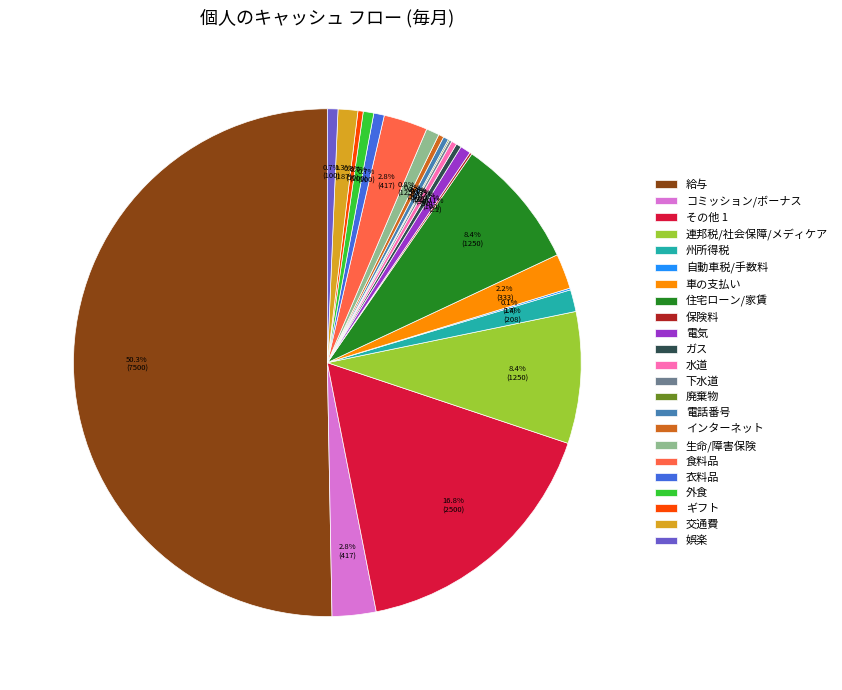

What is the ratio of the value at その他 1 to the value at 食料品?

6.0